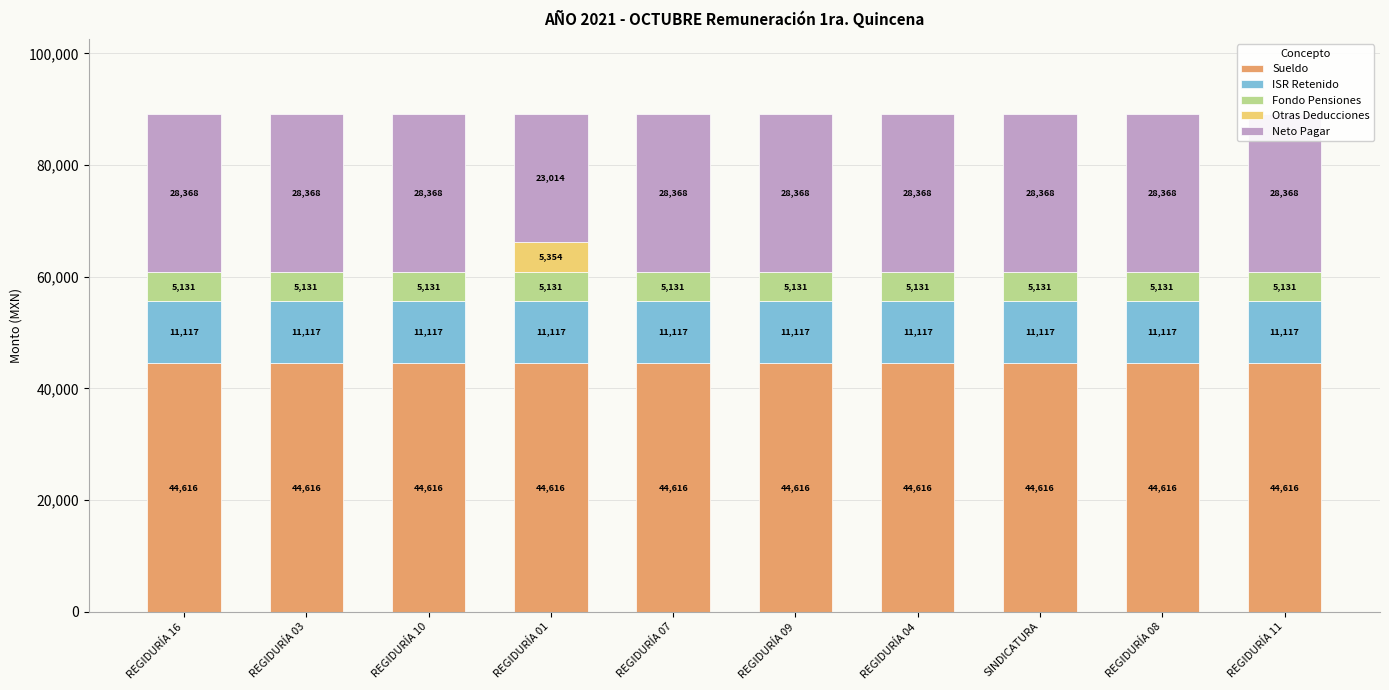

What is the value of the Fondo Pensiones bar at the 2nd from the left?

5130.8